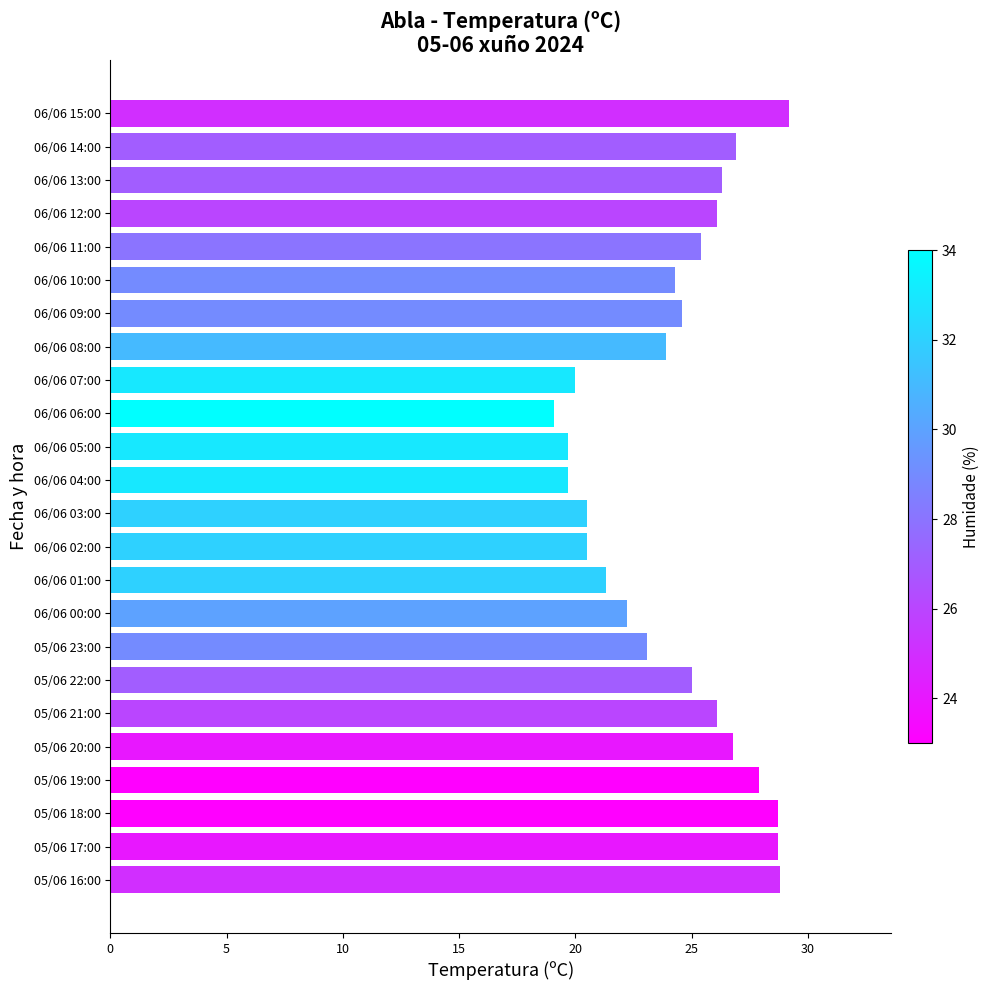

What is the average value?

24.4